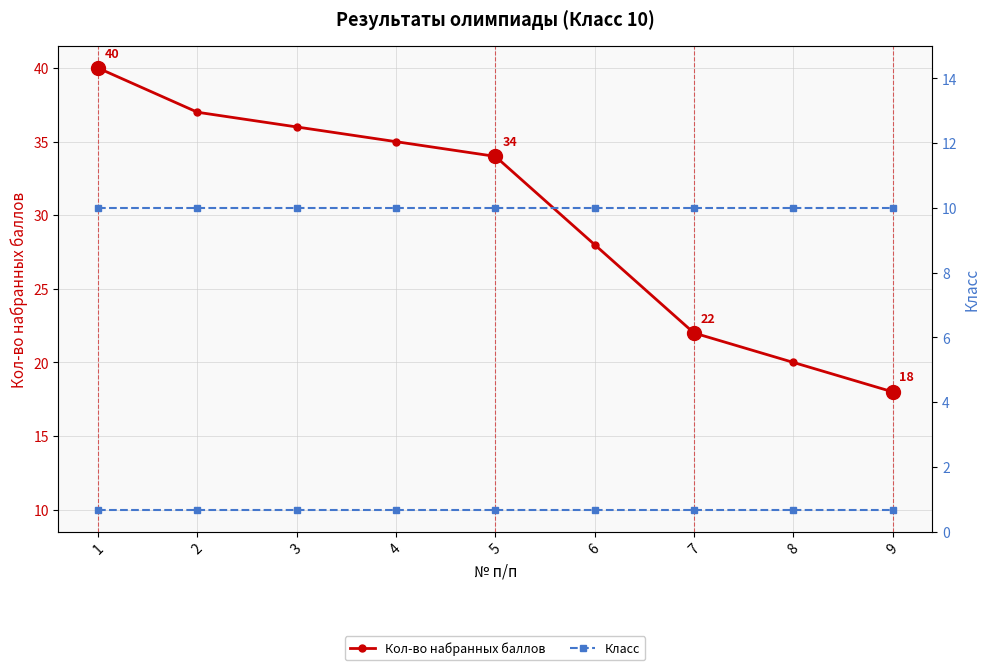

List the series in order of their overall mean, highest first.

Кол-во набранных баллов, Класс